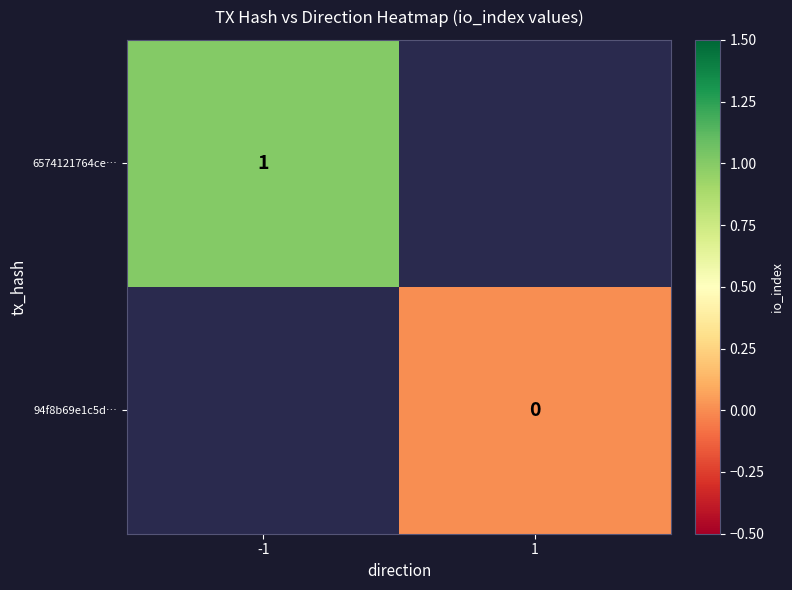

The value of 6574121764ce… at -1 is 1. True or false?

True